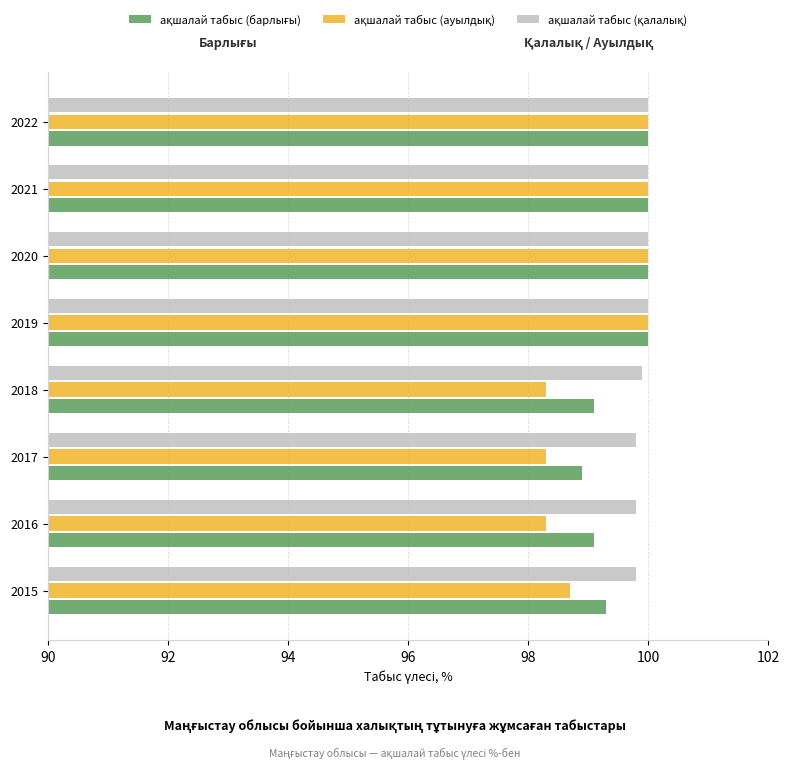

What is the maximum value shown in the chart?

100.0